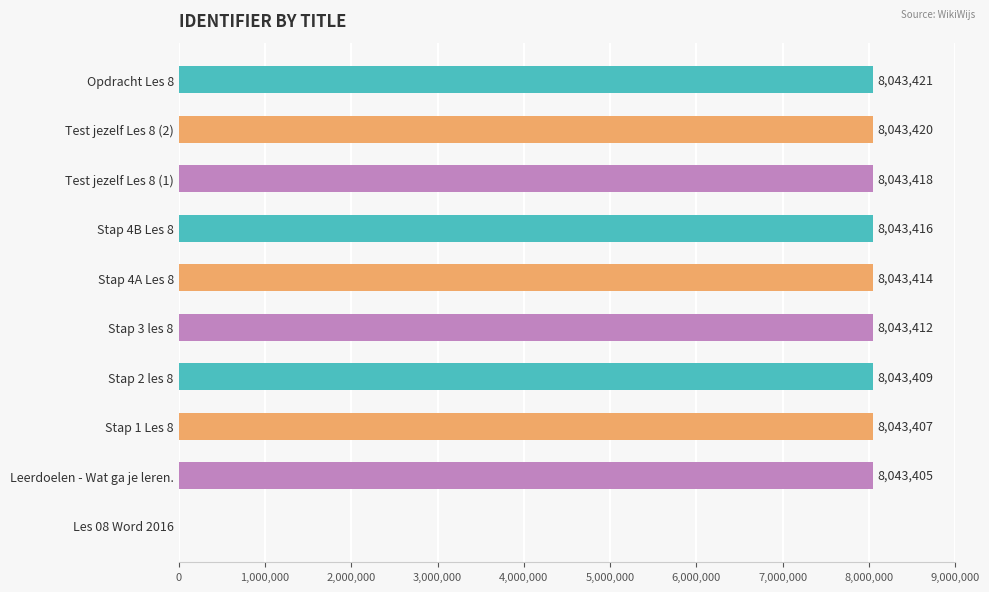

Between Stap 4A Les 8 and Test jezelf Les 8 (1), which is larger?

Test jezelf Les 8 (1)